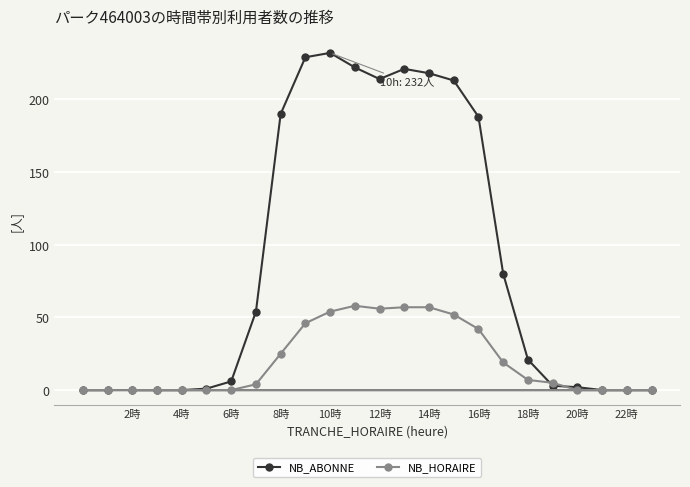

Where is NB_HORAIRE nearest to the value 29?

8時